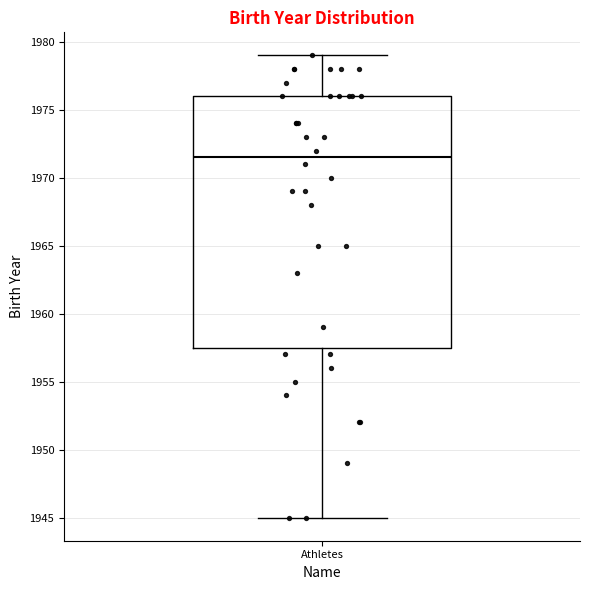

Where does the upper whisker of the box for Athletes end on the y-axis? The values are not printed on the chart, so give them approximately, as read against the axis.

1979.0